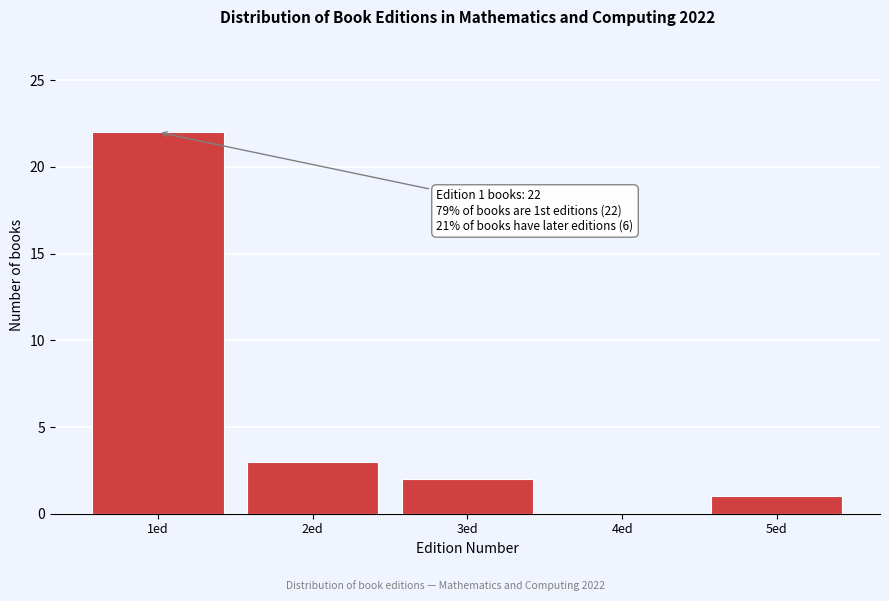

Reading left to right, extract all data points from this chart.

1ed=22	2ed=3	3ed=2	4ed=0	5ed=1